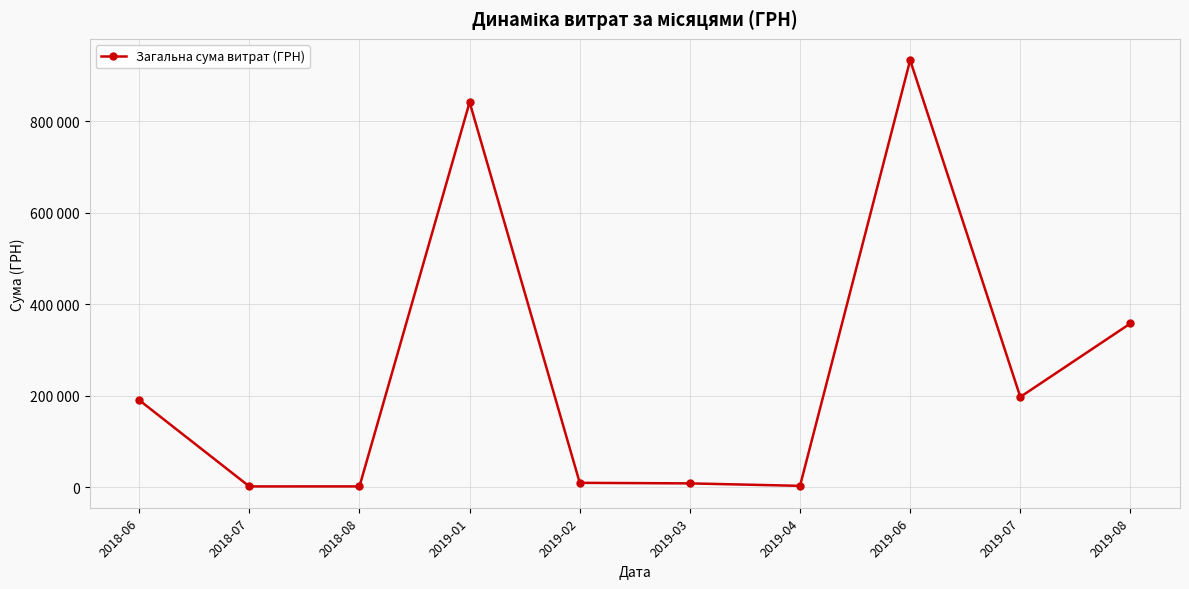

True or false: there are more than 2 points higher than both neighbors.

False